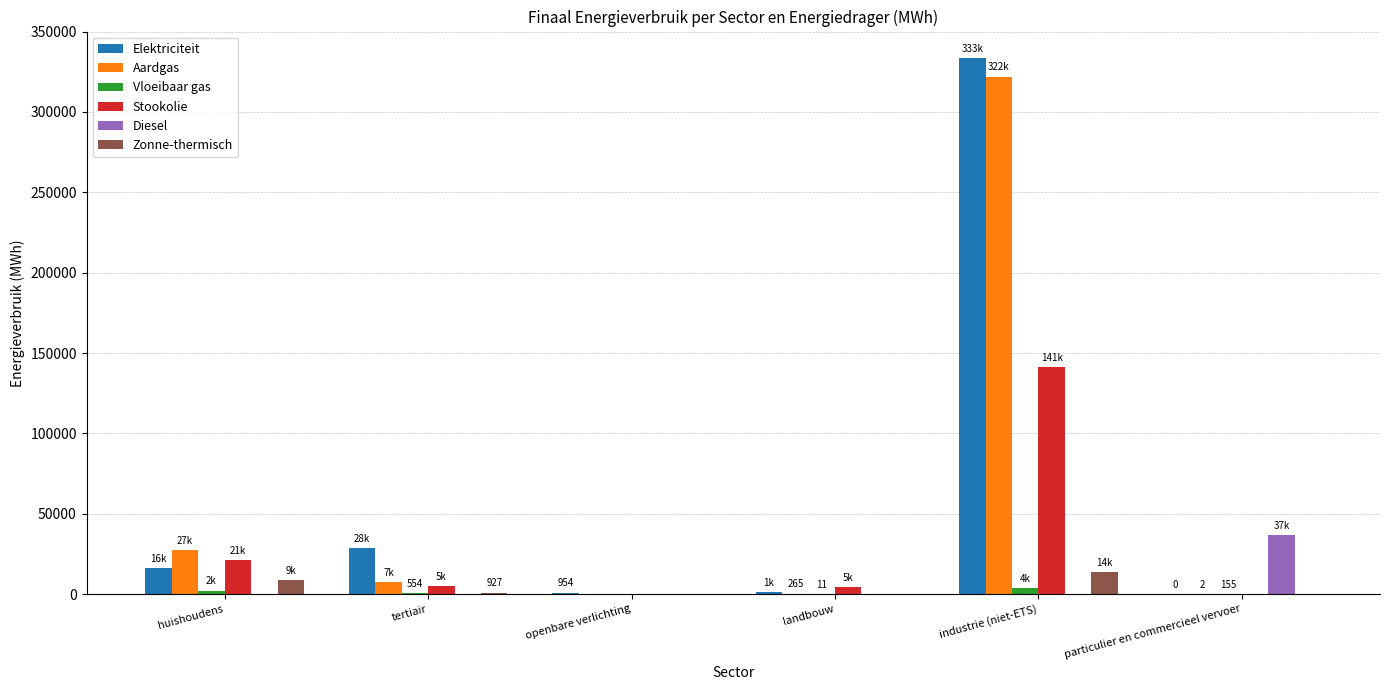

How many groups of bars are there?

6